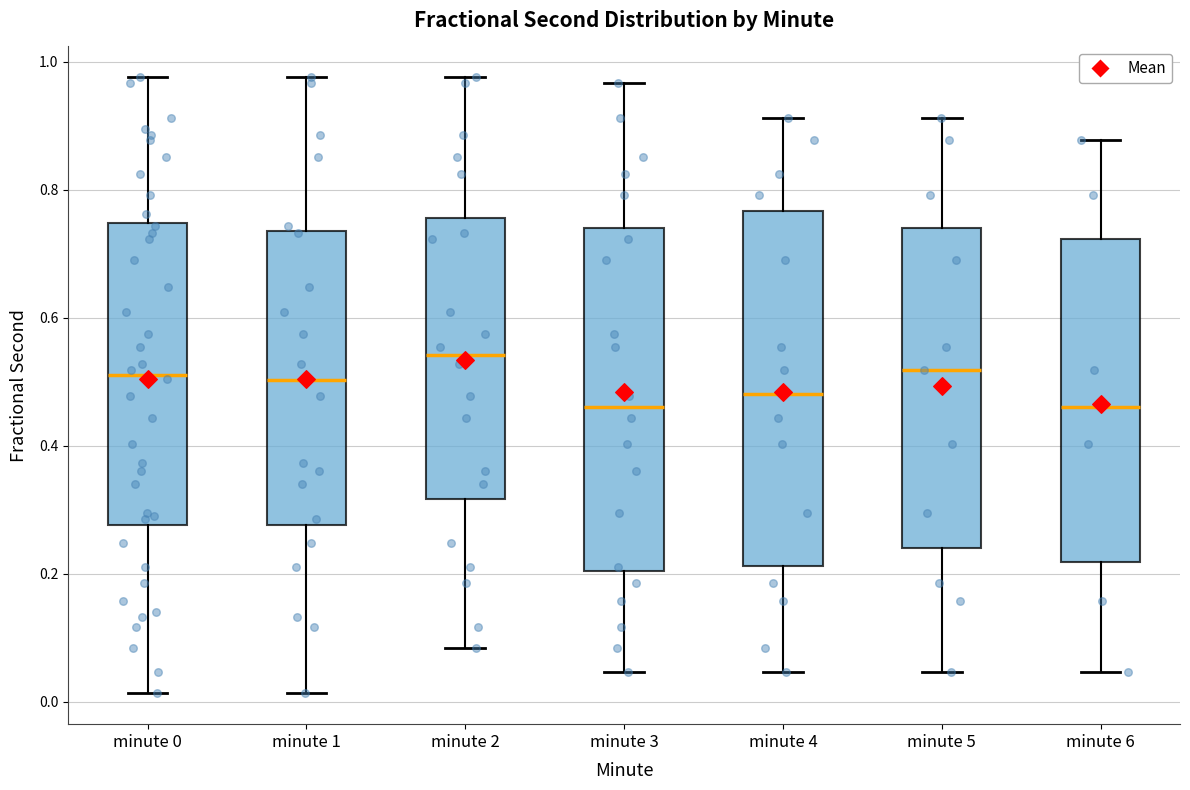

Reading left to right, read every box against the y-axis: the position of its median line, the range the box covers, and the ends of its whiskers. The values are not printed on the chart, so give them approximately, as read against the axis.

minute 0: median 0.52, box 0.28 to 0.74, whiskers 0.02 to 0.98
minute 1: median 0.50, box 0.28 to 0.74, whiskers 0.02 to 0.98
minute 2: median 0.54, box 0.32 to 0.76, whiskers 0.08 to 0.98
minute 3: median 0.46, box 0.20 to 0.74, whiskers 0.04 to 0.96
minute 4: median 0.48, box 0.22 to 0.76, whiskers 0.04 to 0.92
minute 5: median 0.52, box 0.24 to 0.74, whiskers 0.04 to 0.92
minute 6: median 0.46, box 0.22 to 0.72, whiskers 0.04 to 0.88